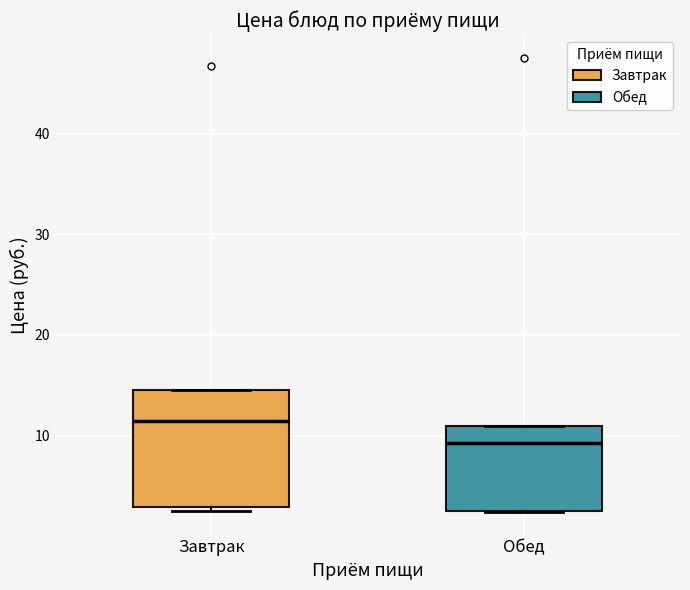

Which box has the lowest median line?

Обед